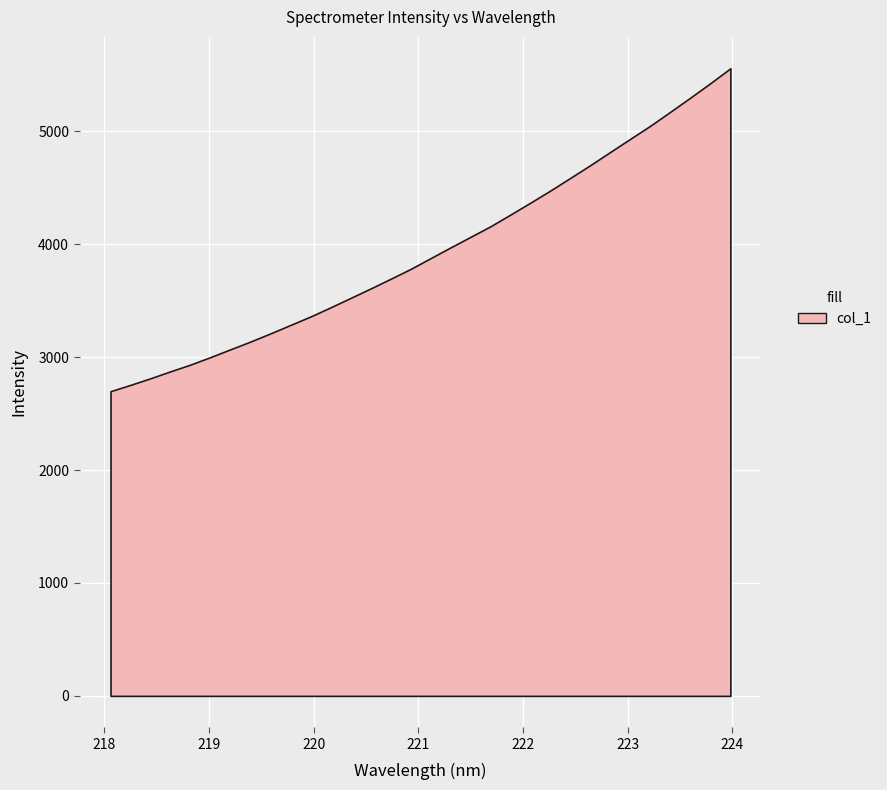

Reading left to right, extract all data points from this chart.

218.0596=2697.9	218.2508=2754.3	218.442=2812.7	218.6332=2874.6	218.8244=2934.0	219.0156=3000.6	219.2067=3069.6	219.3979=3138.3	219.589=3210.7	219.7801=3285.5	219.9712=3360.2	220.1623=3441.1	220.3533=3524.3	220.5444=3608.1	220.7354=3693.8	220.9264=3781.1	221.1174=3876.6	221.3083=3972.0	221.4993=4065.6	221.6902=4159.3	221.8812=4263.3	222.0721=4368.6	222.263=4476.6	222.4538=4588.5	222.6447=4701.6	222.8355=4818.5	223.0264=4934.7	223.2172=5050.1	223.408=5173.6	223.5987=5298.6	223.7895=5426.3	223.9802=5557.7